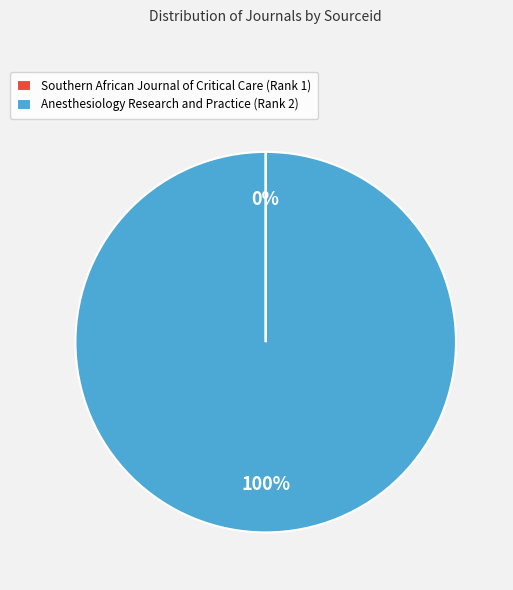

What is the largest slice in the pie chart?

Anesthesiology Research and Practice (Rank 2)